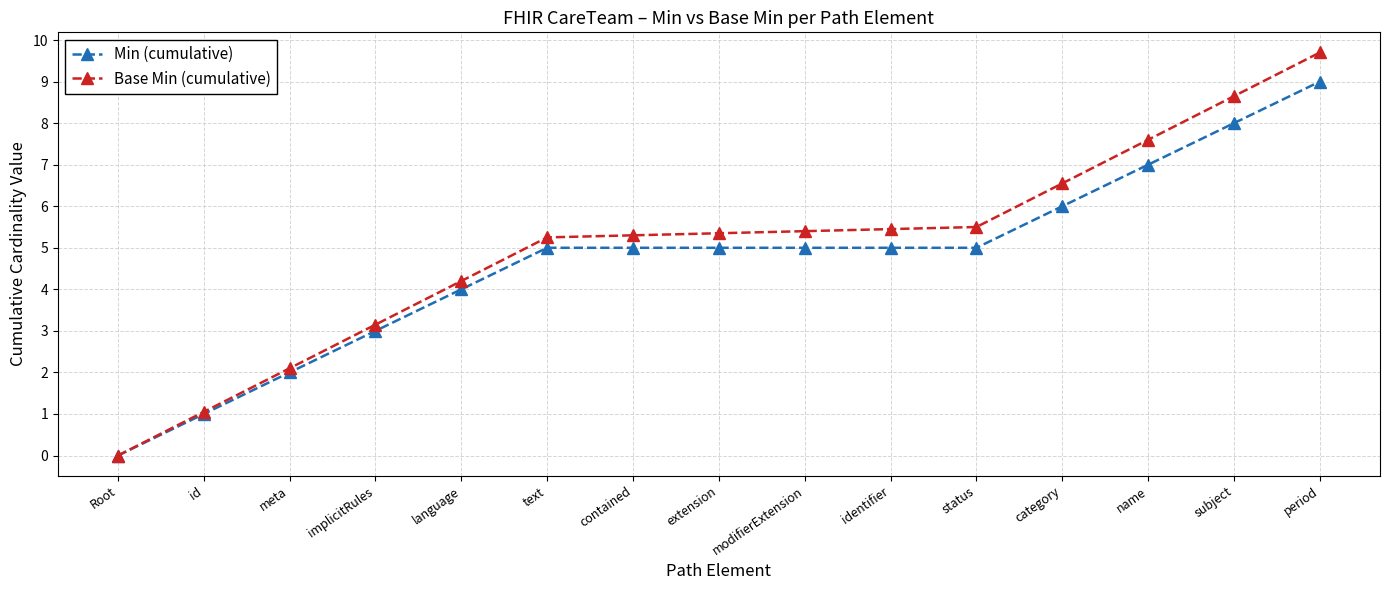

At which label is Base Min (cumulative) closest to 4?

language